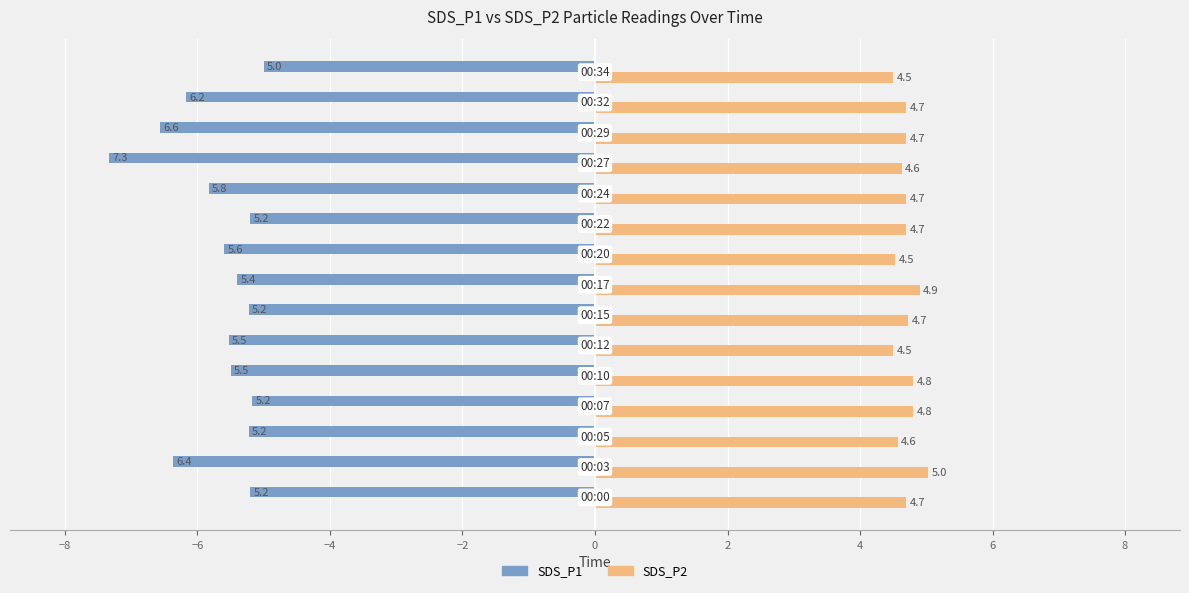

At how many categories does at least one series exceed 1?

15